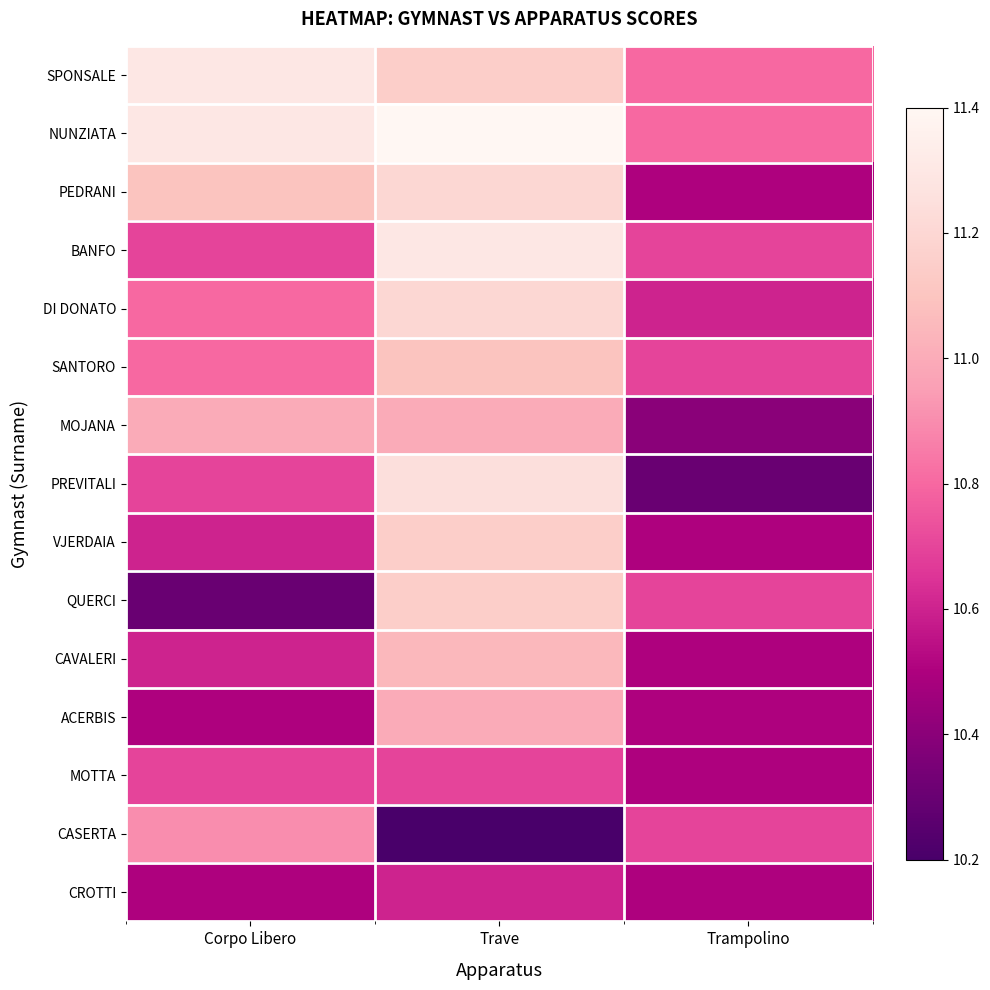

Reading left to right, transcribe all the data shown in this chart.

SPONSALE: Corpo Libero=11.3	Trave=11.2	Trampolino=10.8
NUNZIATA: Corpo Libero=11.3	Trave=11.4	Trampolino=10.8
PEDRANI: Corpo Libero=11.1	Trave=11.2	Trampolino=10.5
BANFO: Corpo Libero=10.7	Trave=11.3	Trampolino=10.7
DI DONATO: Corpo Libero=10.8	Trave=11.2	Trampolino=10.6
SANTORO: Corpo Libero=10.8	Trave=11.1	Trampolino=10.7
MOJANA: Corpo Libero=11.0	Trave=11.0	Trampolino=10.4
PREVITALI: Corpo Libero=10.7	Trave=11.2	Trampolino=10.3
VJERDAIA: Corpo Libero=10.6	Trave=11.2	Trampolino=10.5
QUERCI: Corpo Libero=10.3	Trave=11.2	Trampolino=10.7
CAVALERI: Corpo Libero=10.6	Trave=11.1	Trampolino=10.5
ACERBIS: Corpo Libero=10.5	Trave=11.0	Trampolino=10.5
MOTTA: Corpo Libero=10.7	Trave=10.7	Trampolino=10.5
CASERTA: Corpo Libero=10.9	Trave=10.2	Trampolino=10.7
CROTTI: Corpo Libero=10.5	Trave=10.6	Trampolino=10.5